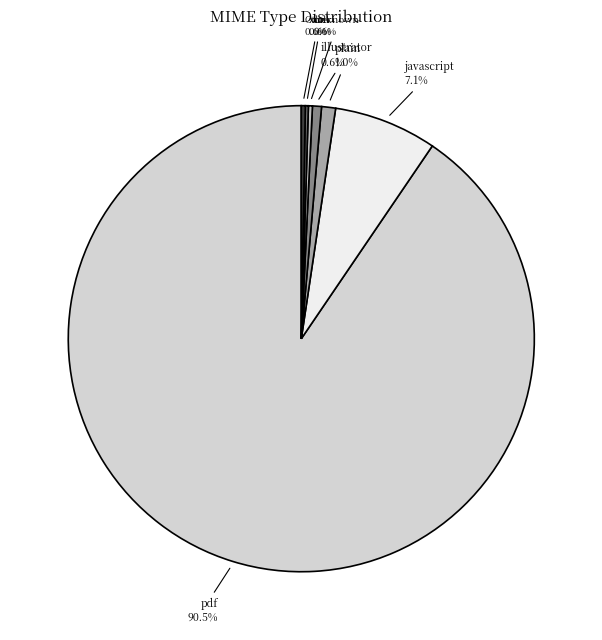

Is it true that application/octet-stream is 8% of the pie?

False